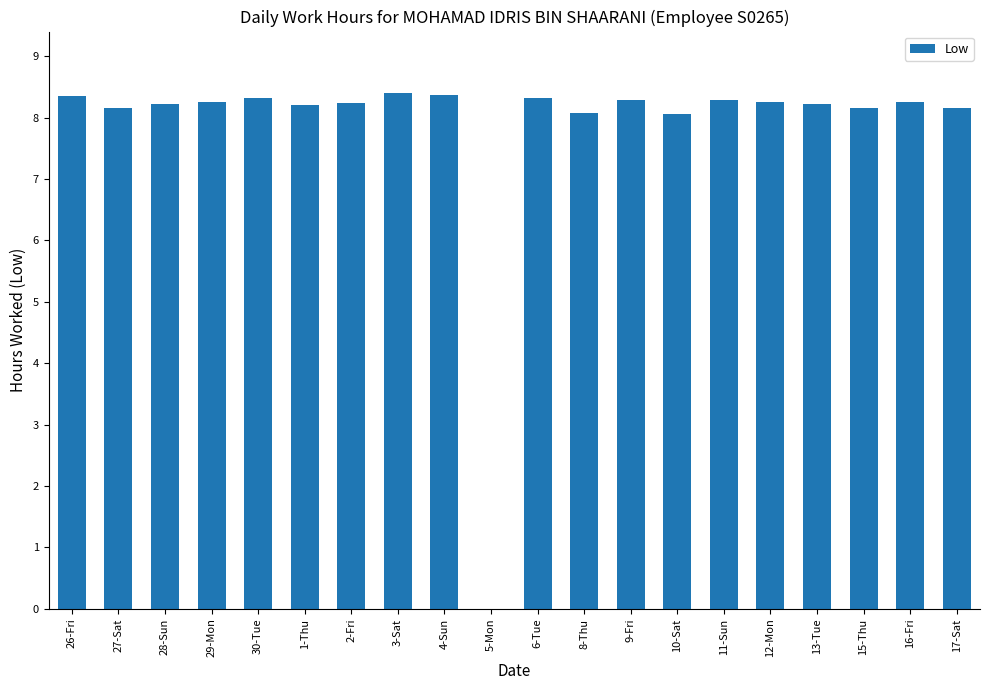

What is the sum of the values at 6-Tue and 5-Mon?

8.3